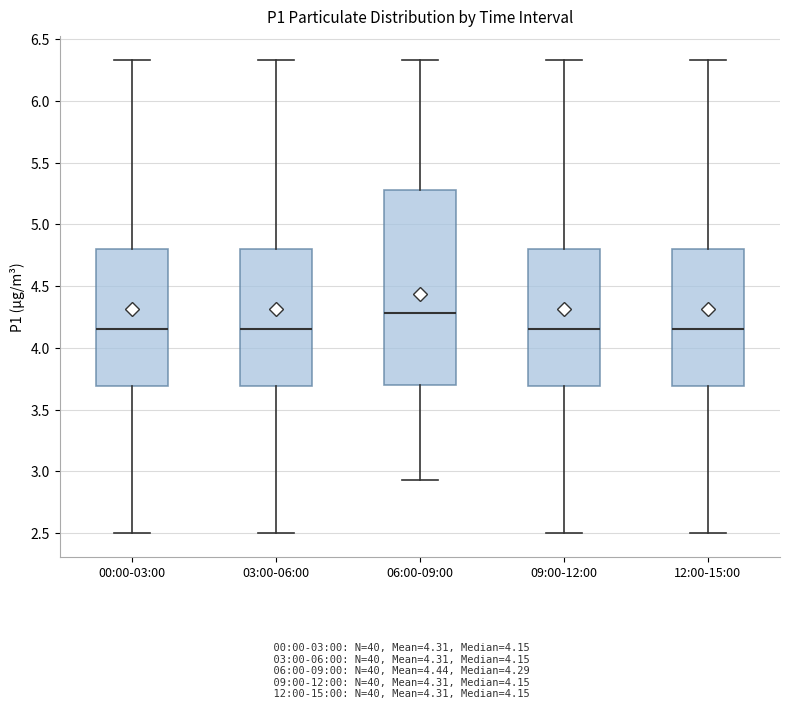

Comparing the boxes themselves (not the whiskers), which one is the tallest?

06:00-09:00